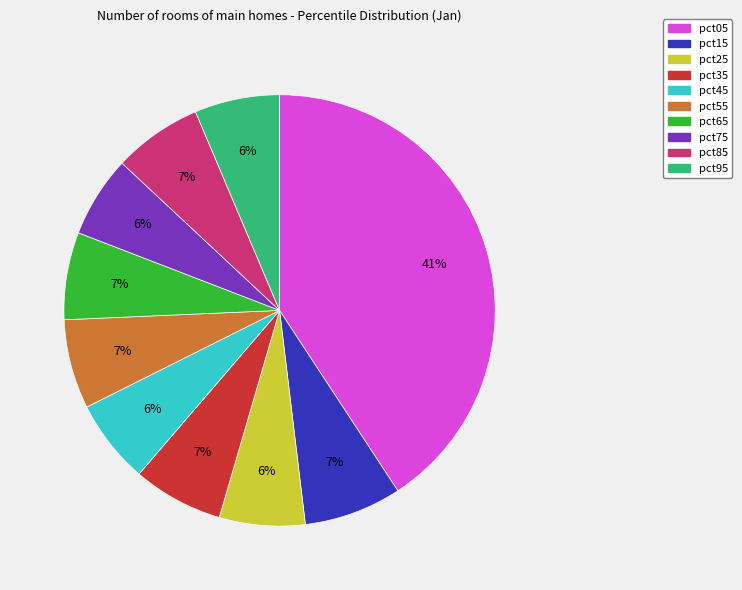

Does any single category account for the majority?

No